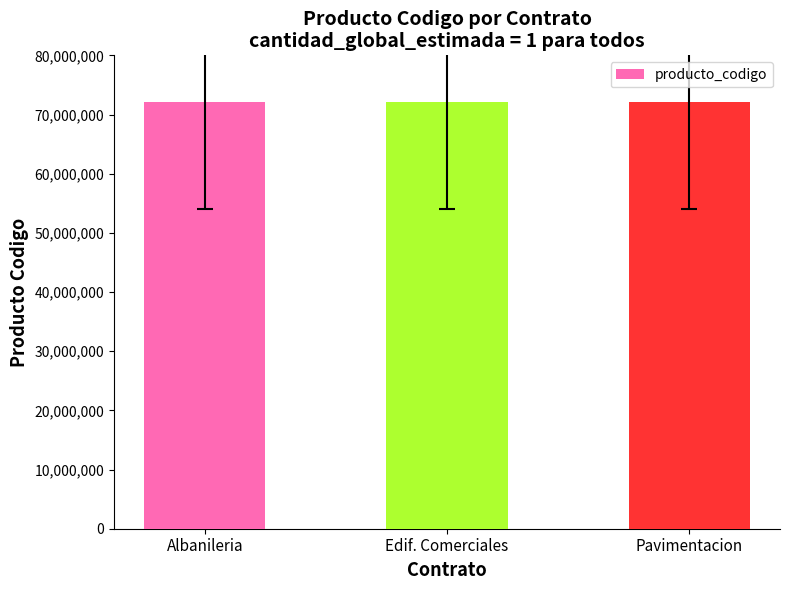

What is the minimum value shown in the chart?

72102508